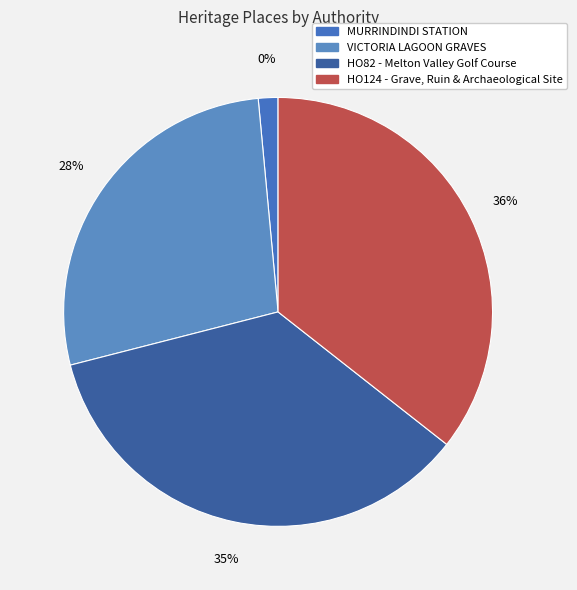

To the nearest percent, what percentage of the pie is MURRINDINDI STATION?

1%